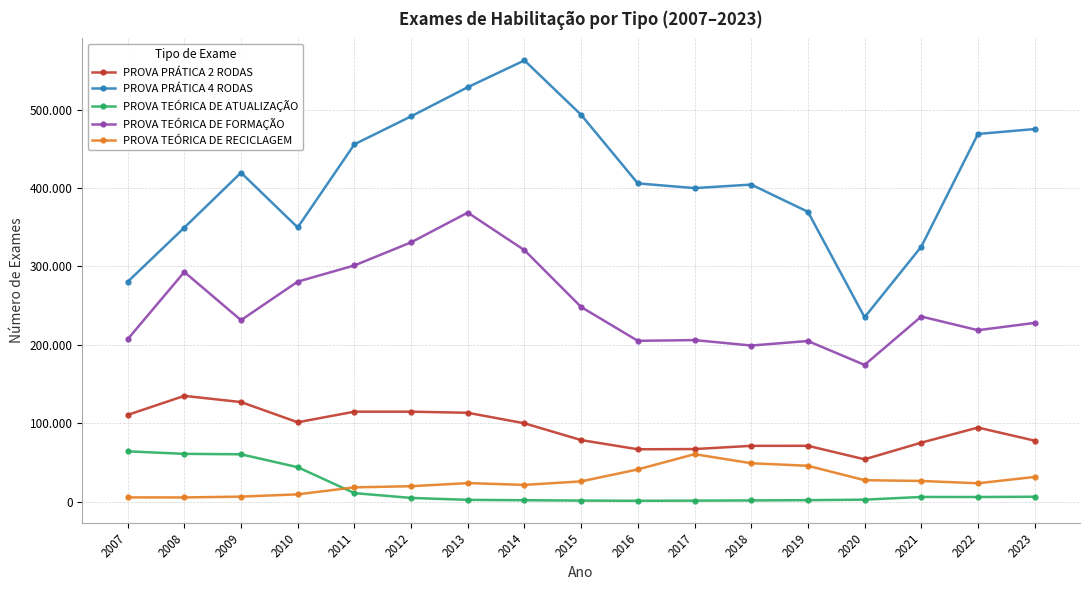

What is the sum of the PROVA TEÓRICA DE FORMAÇÃO values at 2010 and 2011?

581957